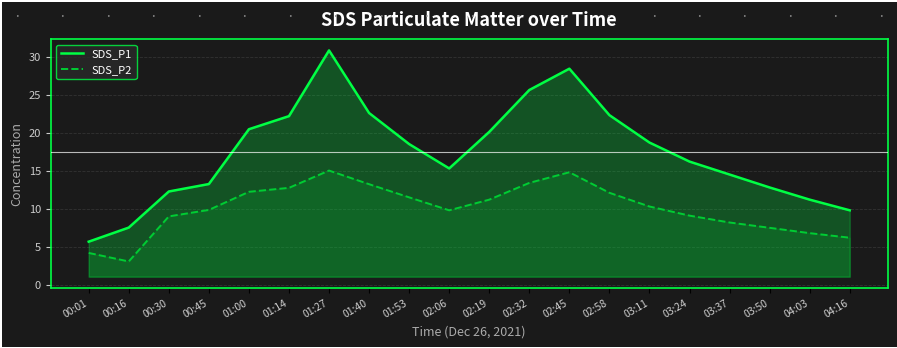

What is the value of the SDS_P2 point at the 1st from the left?

4.2